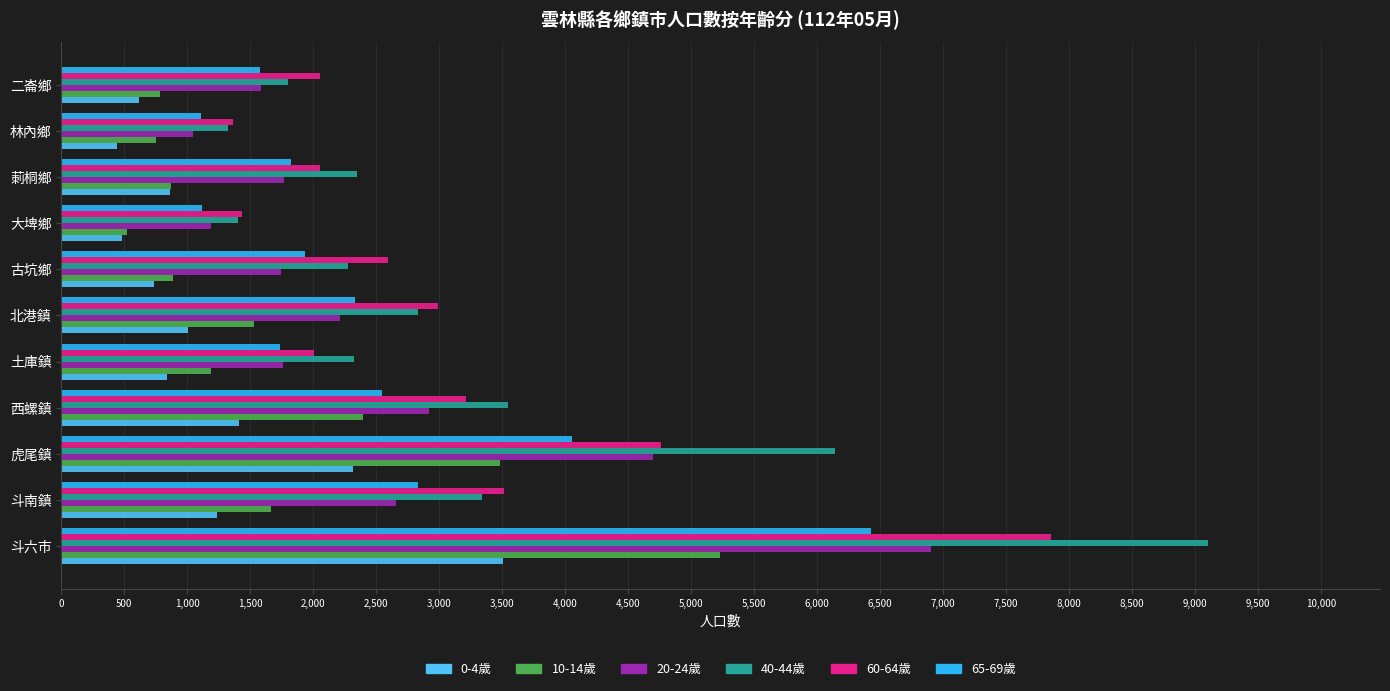

Is it true that 60-64歲 equals 2992 at 北港鎮?

True